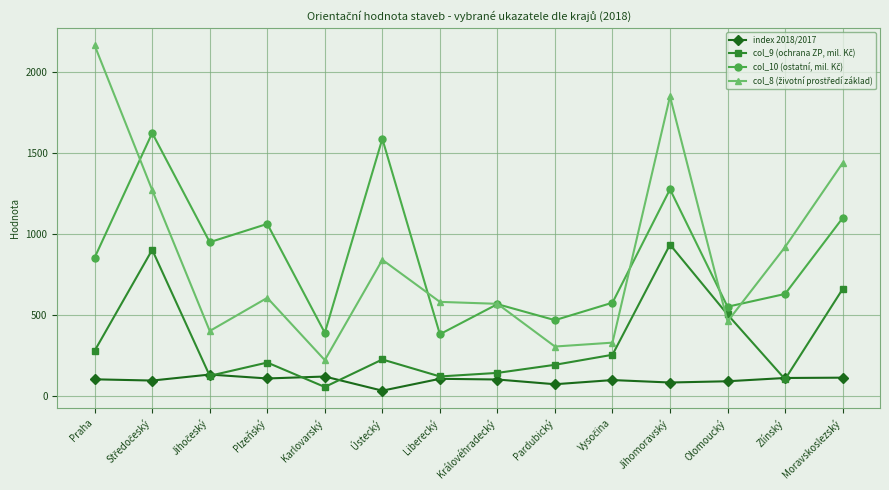

What is the label of the 8th point from the right?

Liberecký